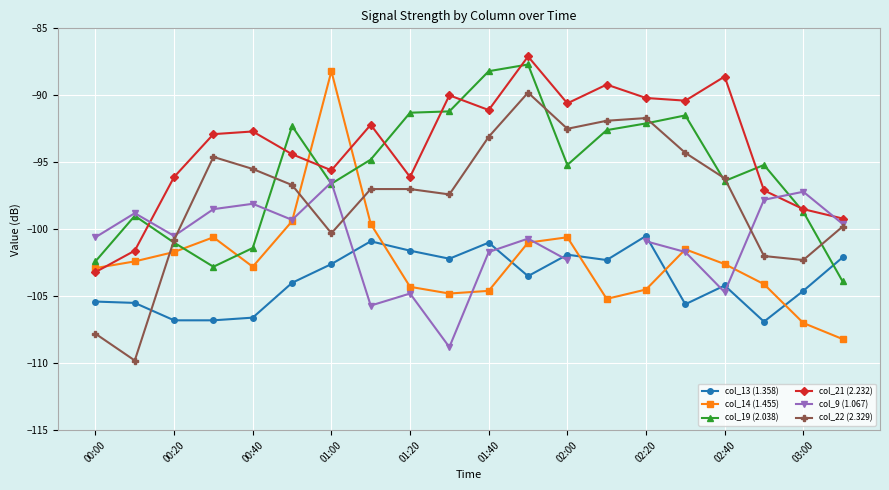

Does the chart display data point markers on the line(s)?

Yes